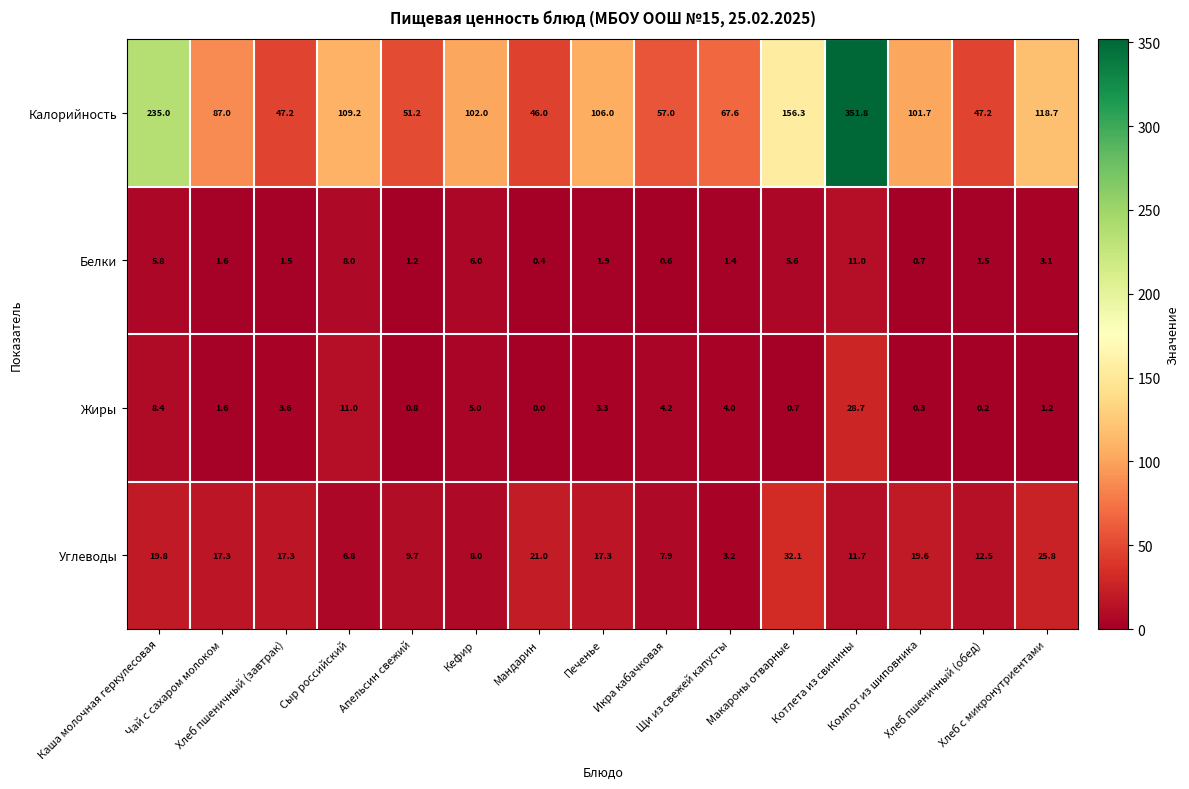

Rank the series by their maximum value, from lowest to highest.

Белки, Жиры, Углеводы, Калорийность